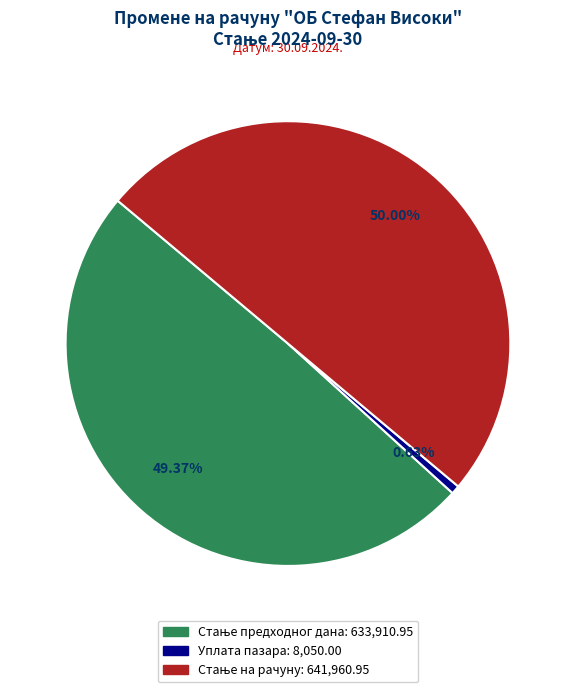

Count the number of slices in the pie.

3